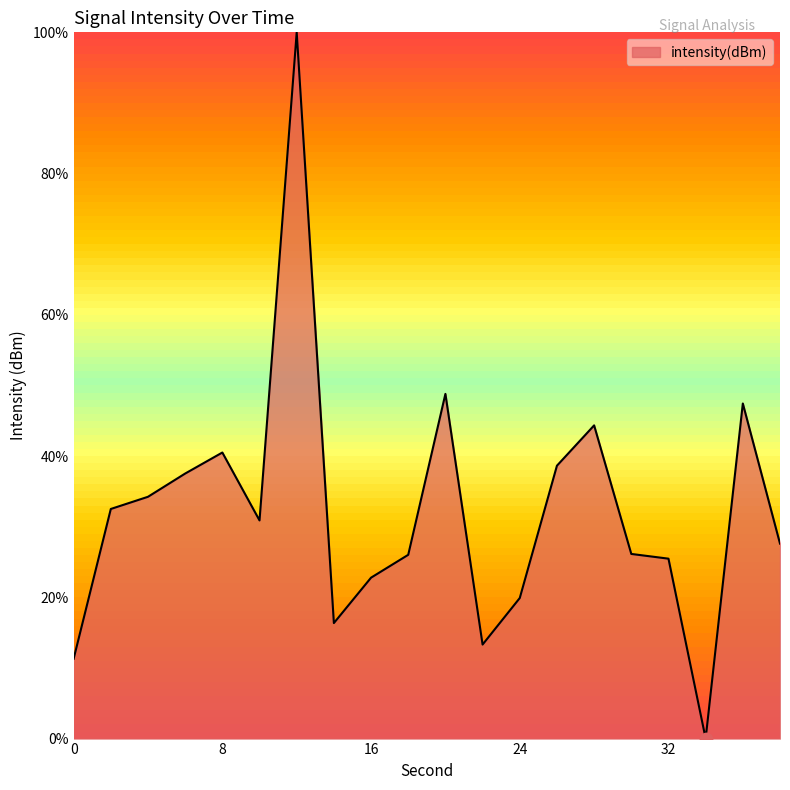

What is the difference between the maximum and minimum values?

100.0